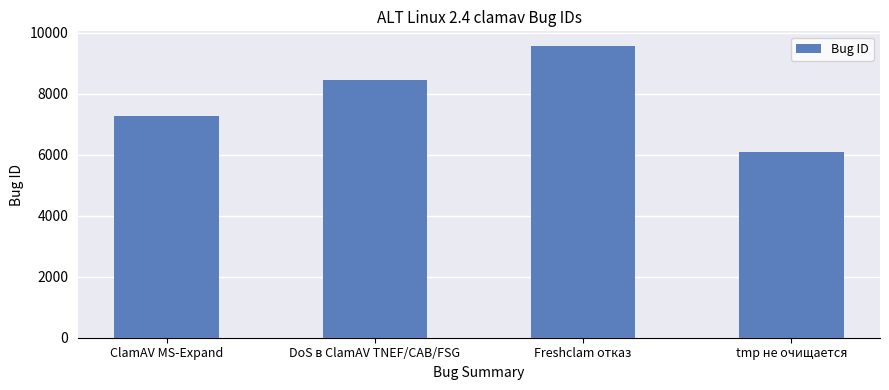

Reading left to right, extract all data points from this chart.

ClamAV MS-Expand=7263	DoS в ClamAV TNEF/CAB/FSG=8459	Freshclam отказ=9569	tmp не очищается=6093